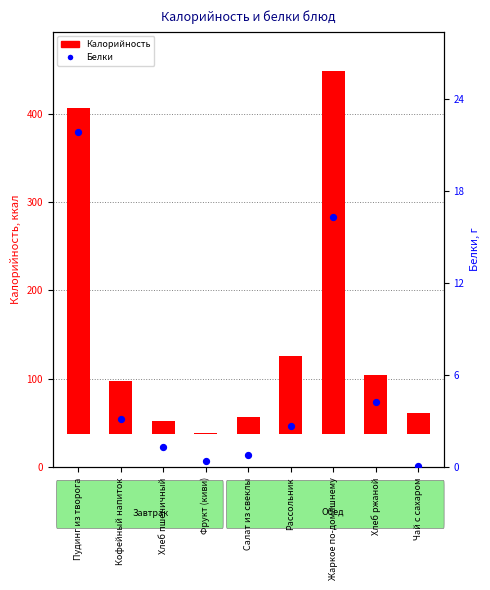

At how many categories does at least one series exceed 317?

2